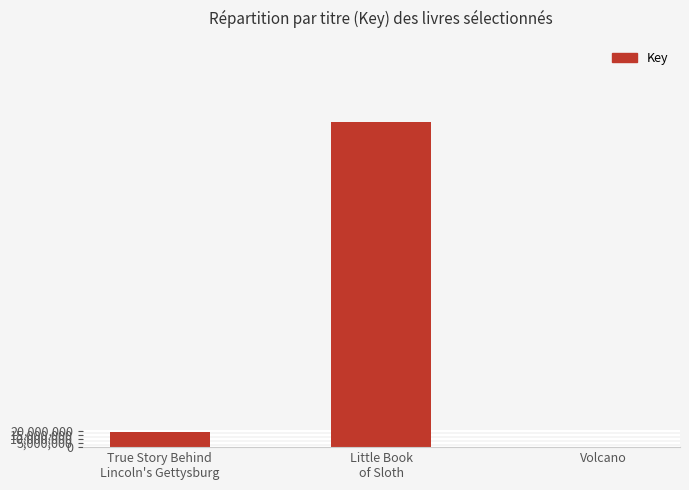

What value does the data have at True Story Behind
Lincoln's Gettysburg?

18935734